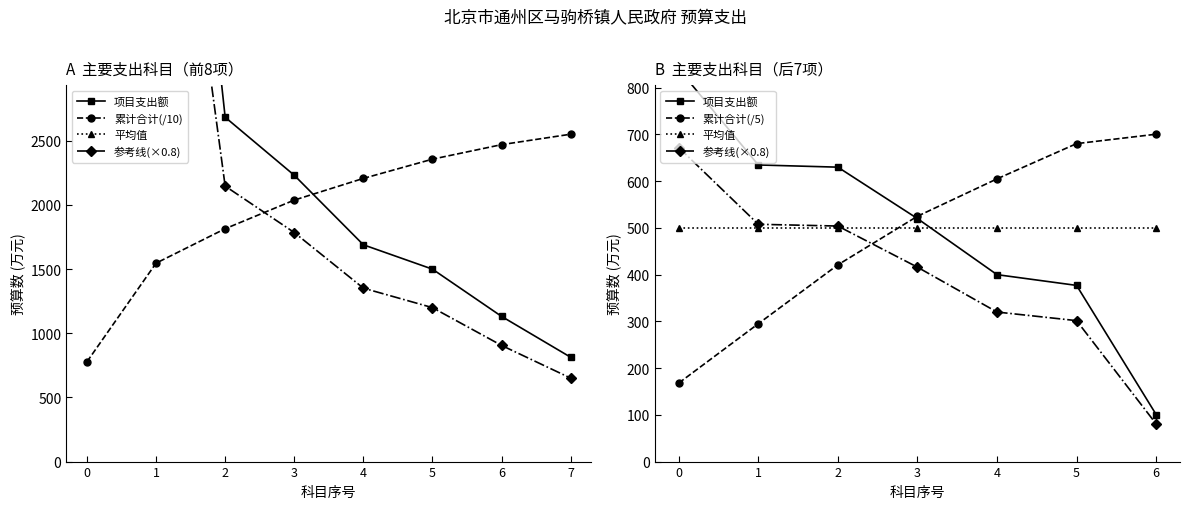

List the labels in order of 累计合计(/10) value, smallest first.

0, 1, 2, 3, 4, 5, 6, 7